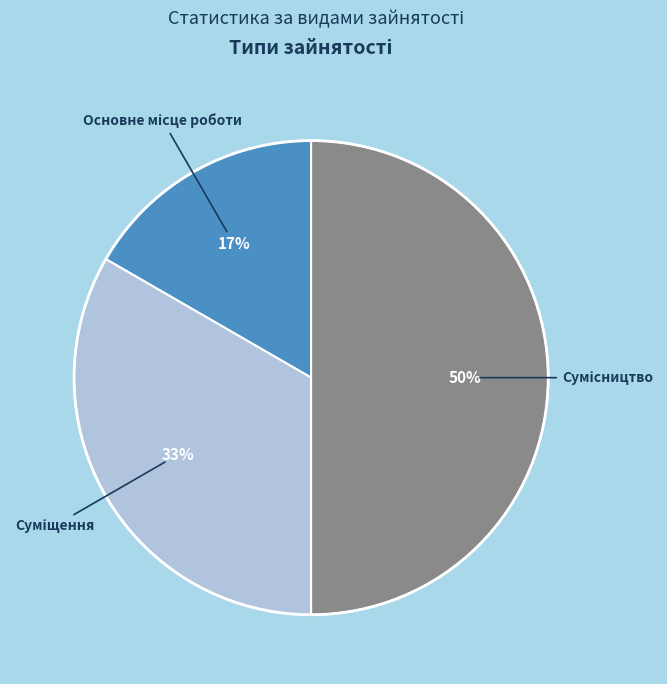

To the nearest percent, what is the difference between the largest and smallest slice percentages?

33%